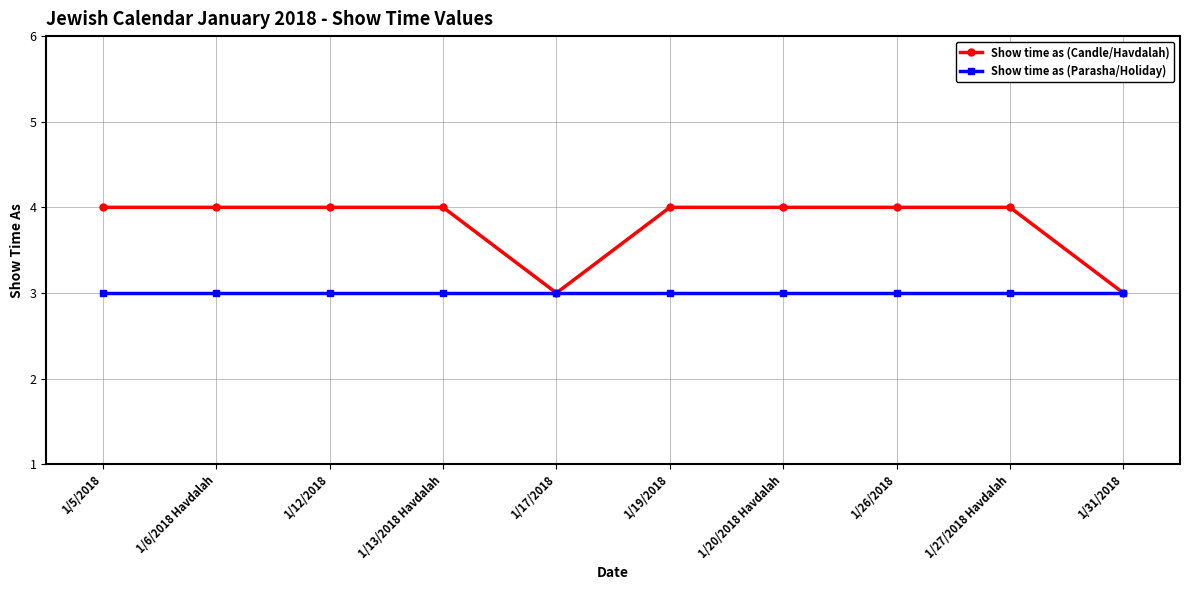

Reading right to left, what are all the values shown in this chart?

Show time as (Candle/Havdalah): 3	4	4	4	4	3	4	4	4	4
Show time as (Parasha/Holiday): 3	3	3	3	3	3	3	3	3	3